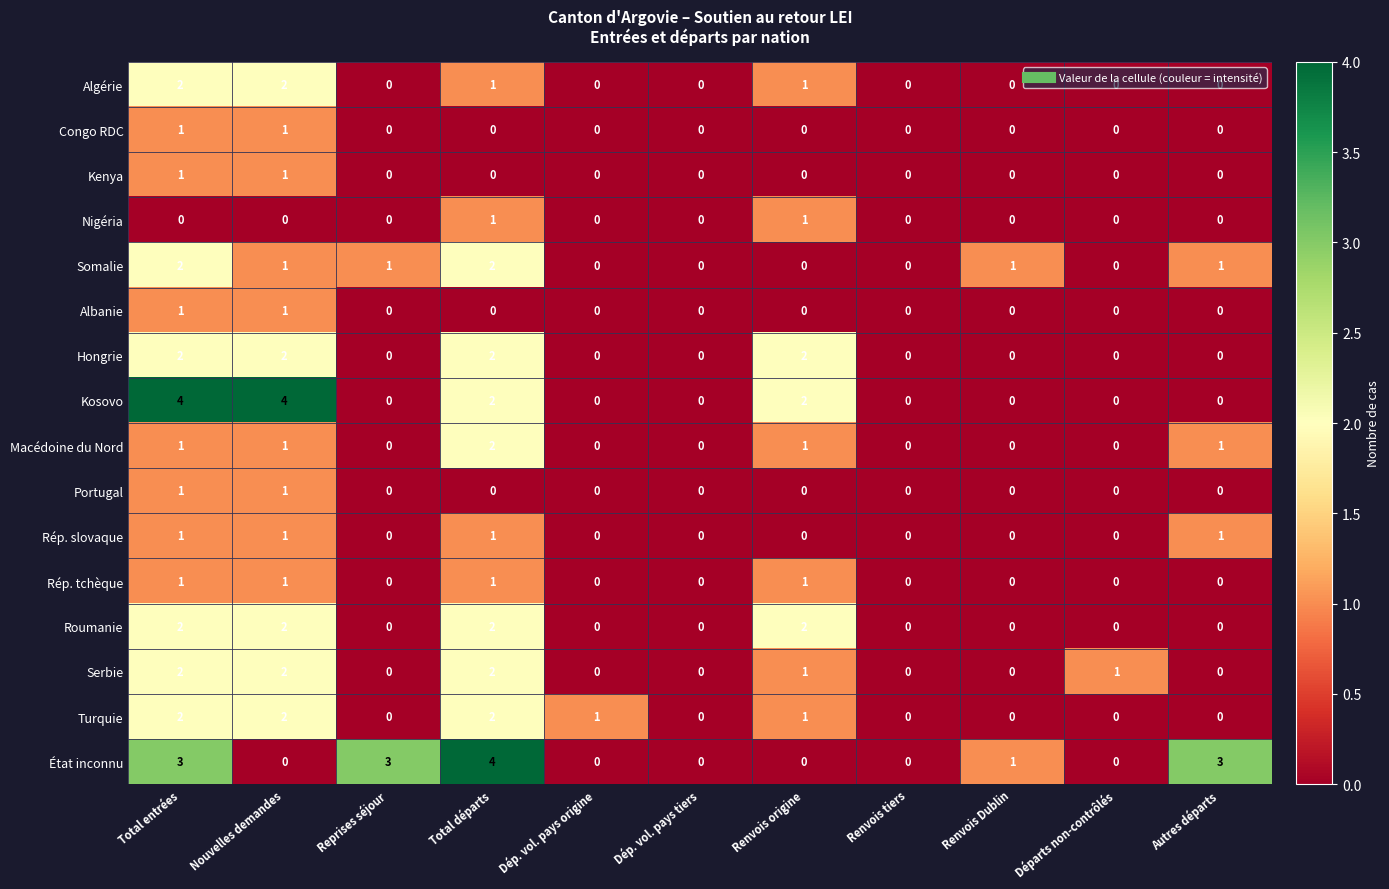

At which category is the sum across all series the highest?

Total entrées